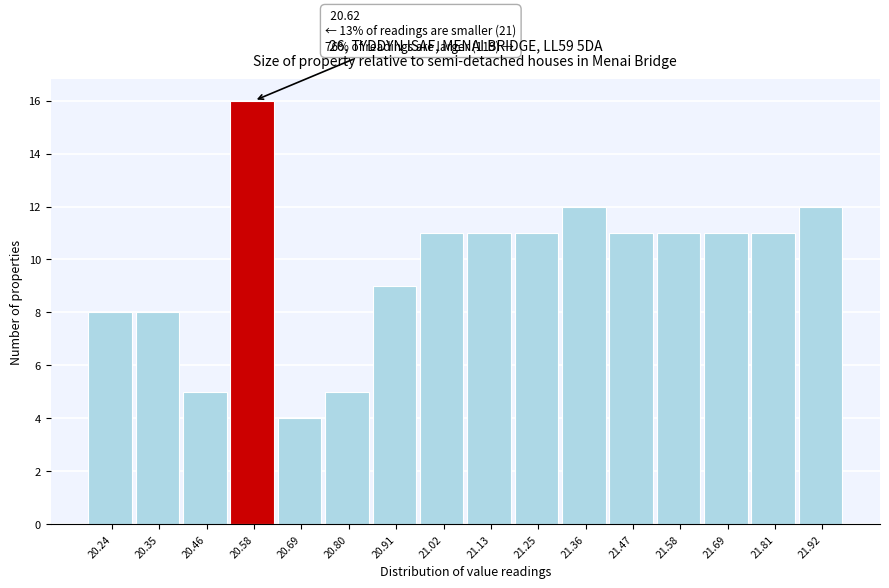

Reading right to left, list all the values displayed in this chart.

12	11	11	11	11	12	11	11	11	9	5	4	16	5	8	8